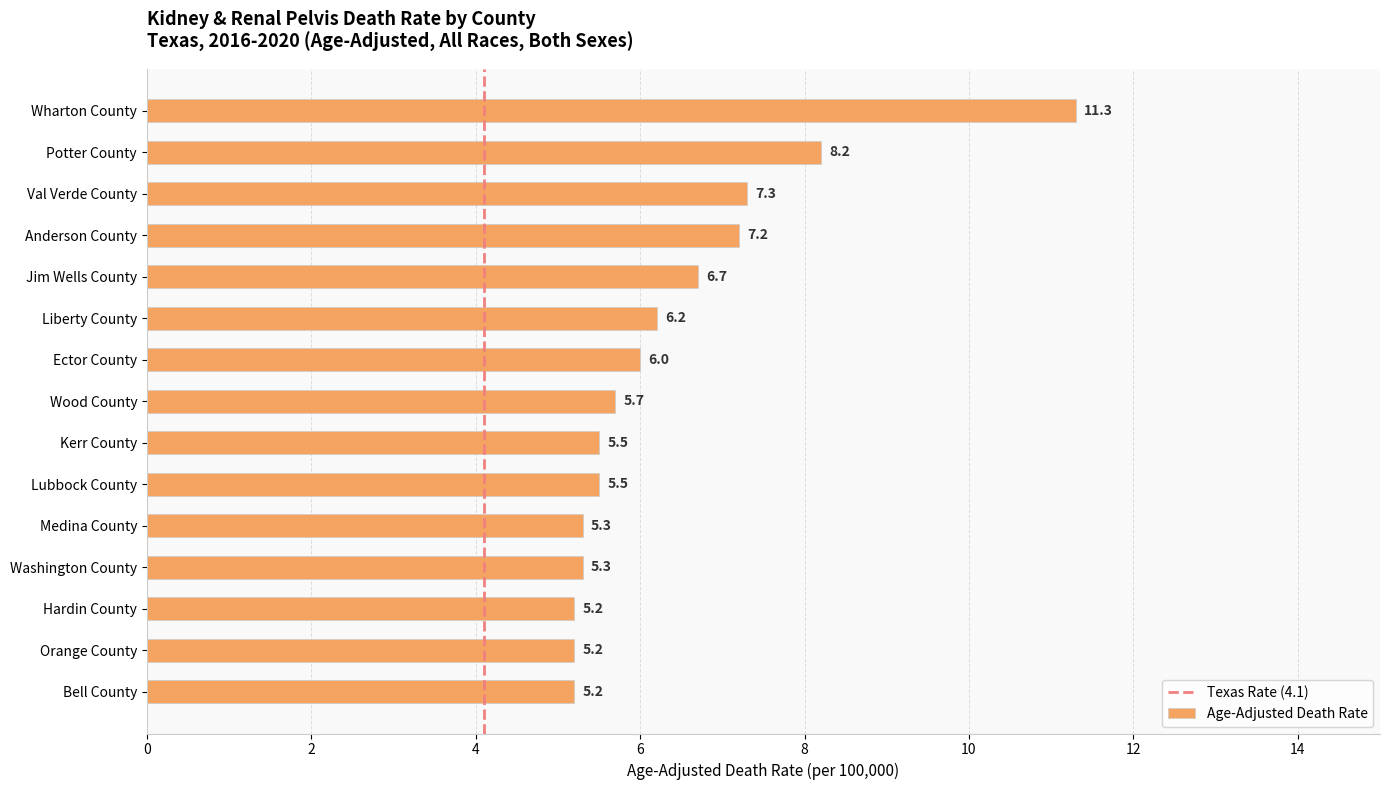

The chart shows a value of 5.3 at Washington County. True or false?

True